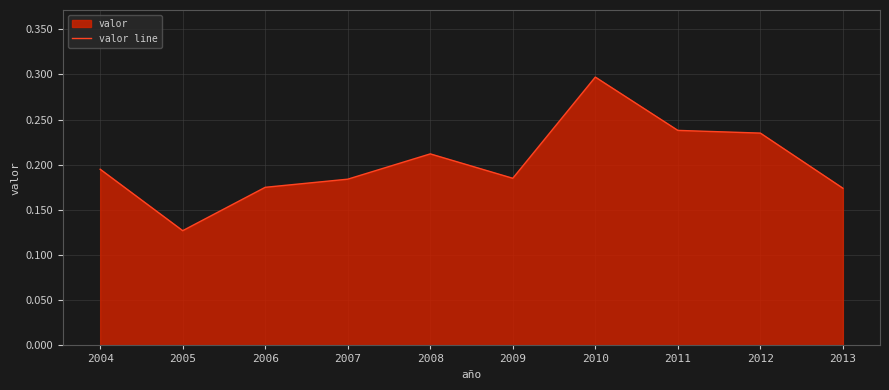

What is the average value?

0.2